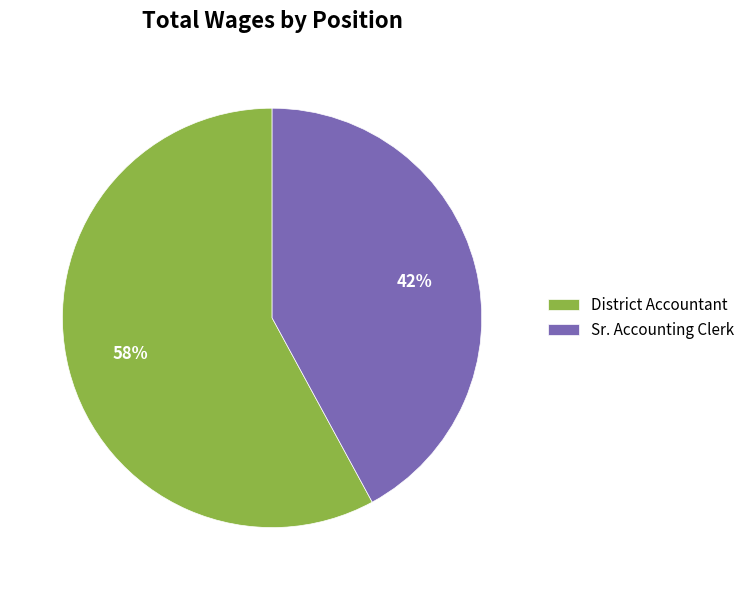

True or false: Sr. Accounting Clerk accounts for 54% of the total.

False